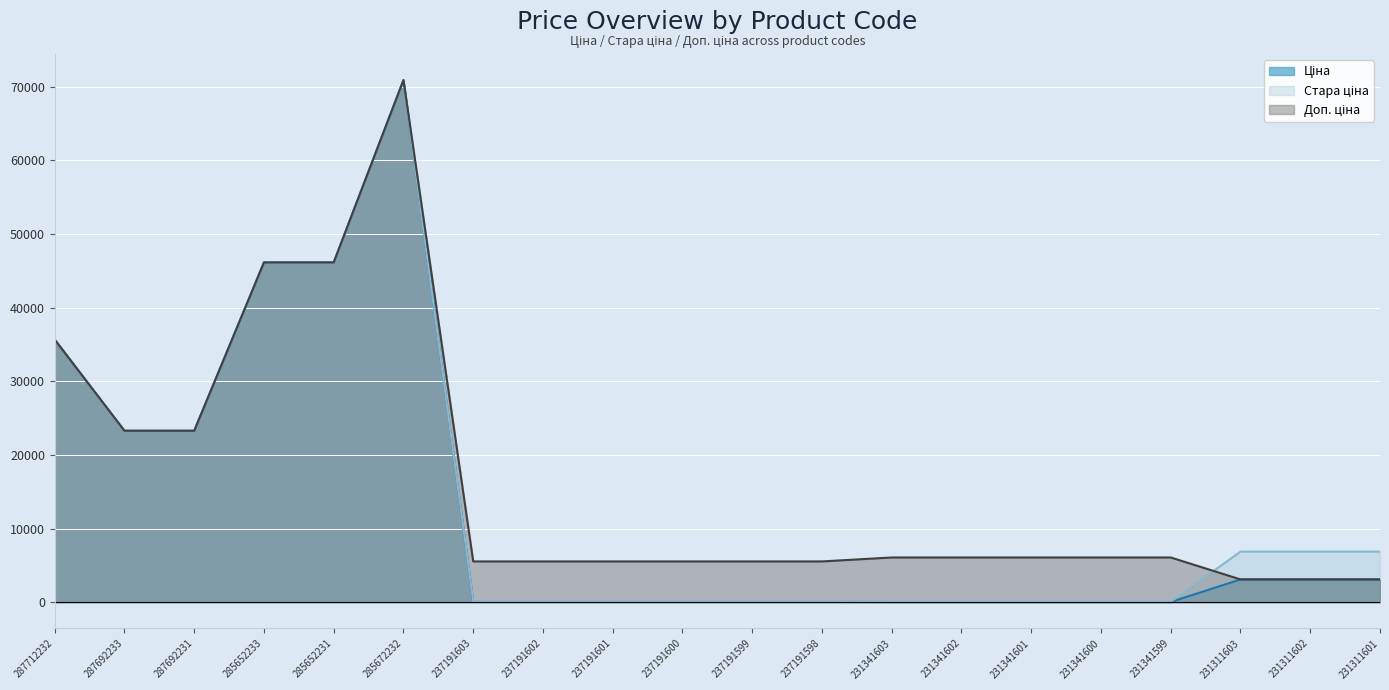

Rank the series at 231311601 from lowest to highest value.

Доп. ціна, Ціна, Стара ціна